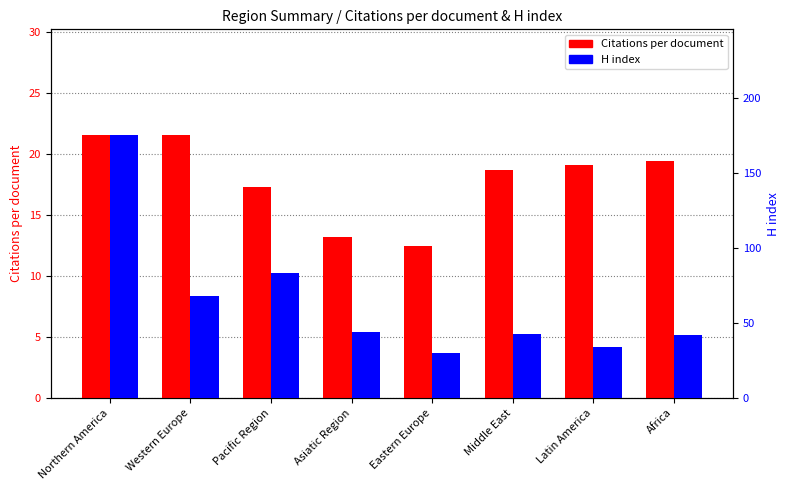

Which series has the largest total across all categories?

H index